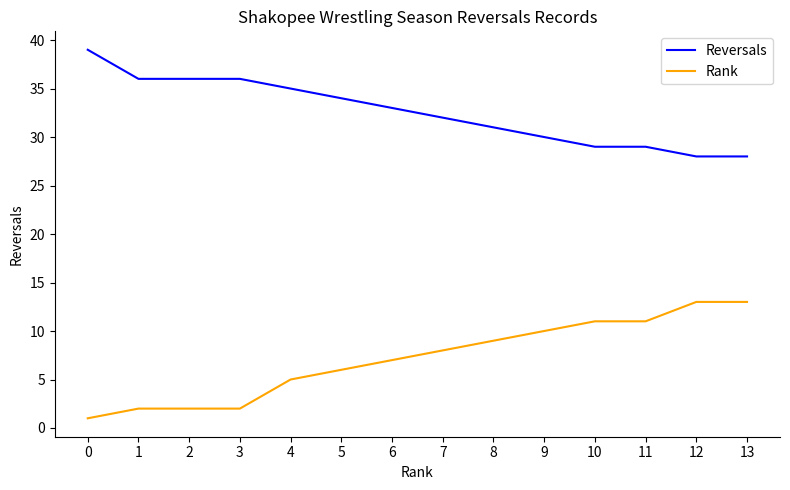

Is it true that Rank equals 13 at 13?

True